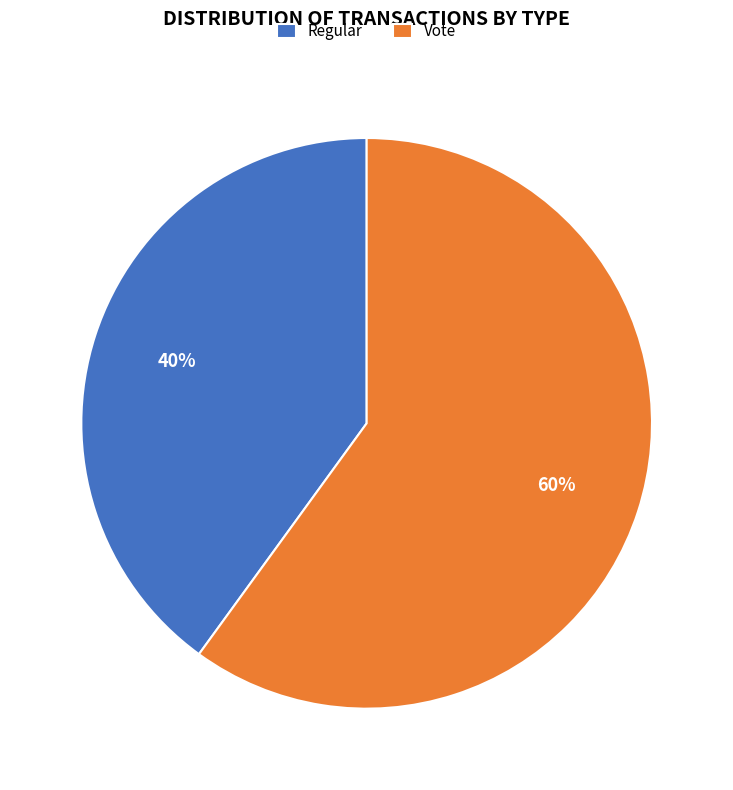

What is the smallest slice in the pie chart?

Regular